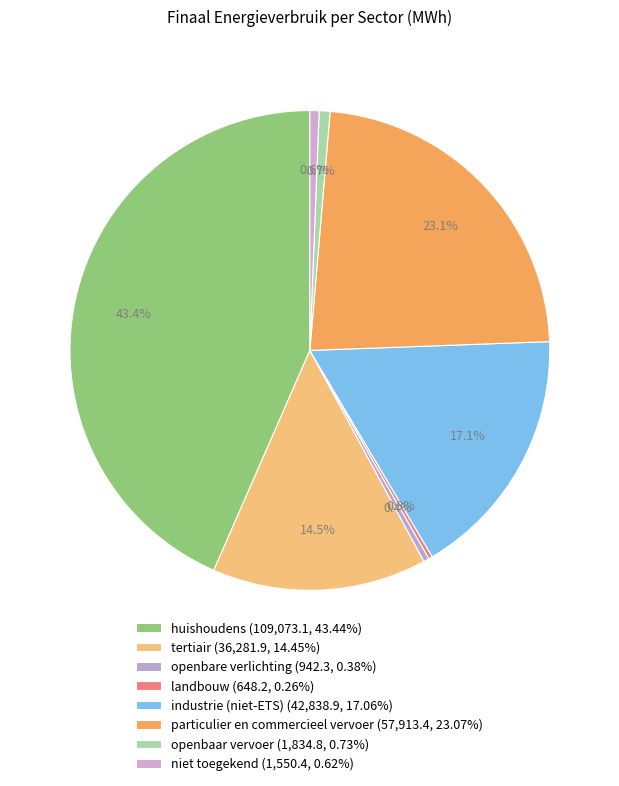

Rank the categories by value from lowest to highest.

landbouw, openbare verlichting, niet toegekend, openbaar vervoer, tertiair, industrie (niet-ETS), particulier en commercieel vervoer, huishoudens